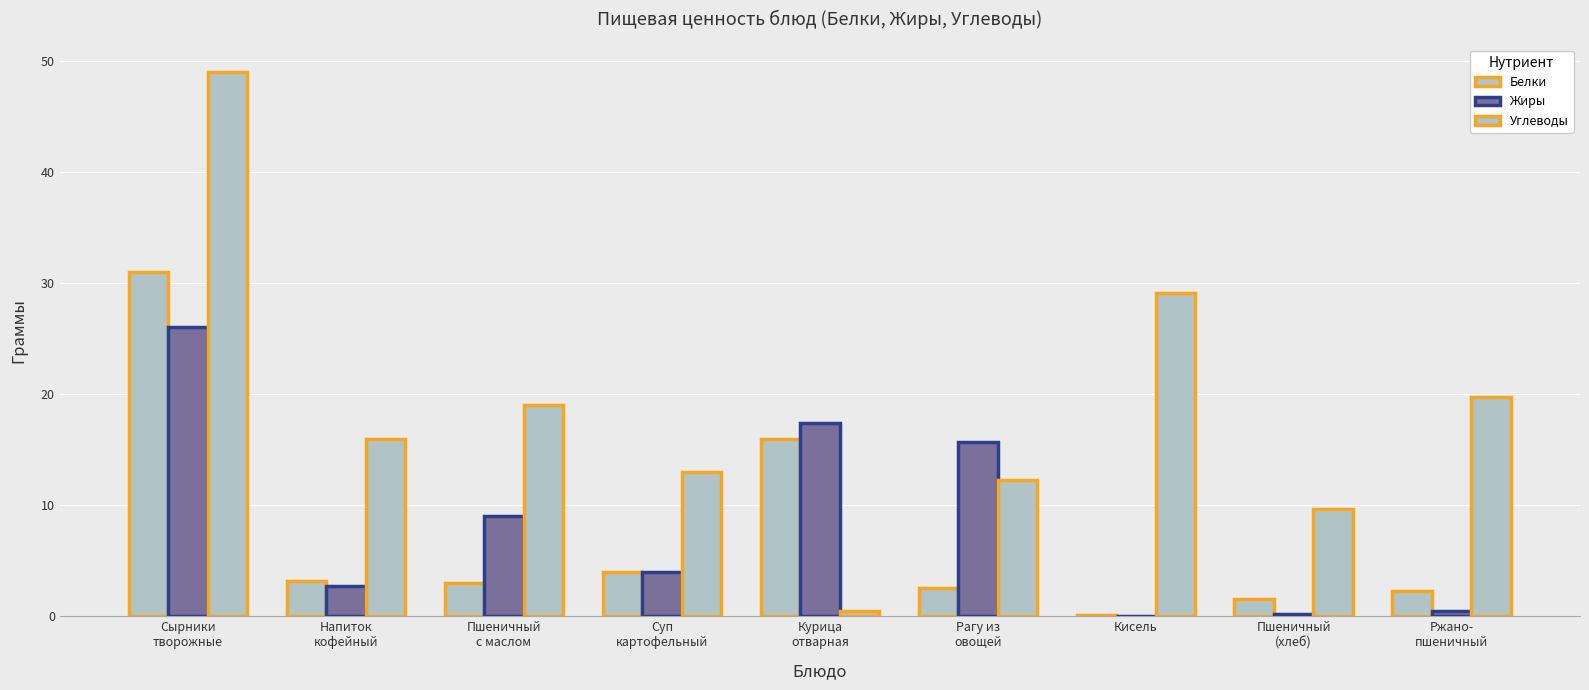

What is the average value of the Углеводы series?

18.7